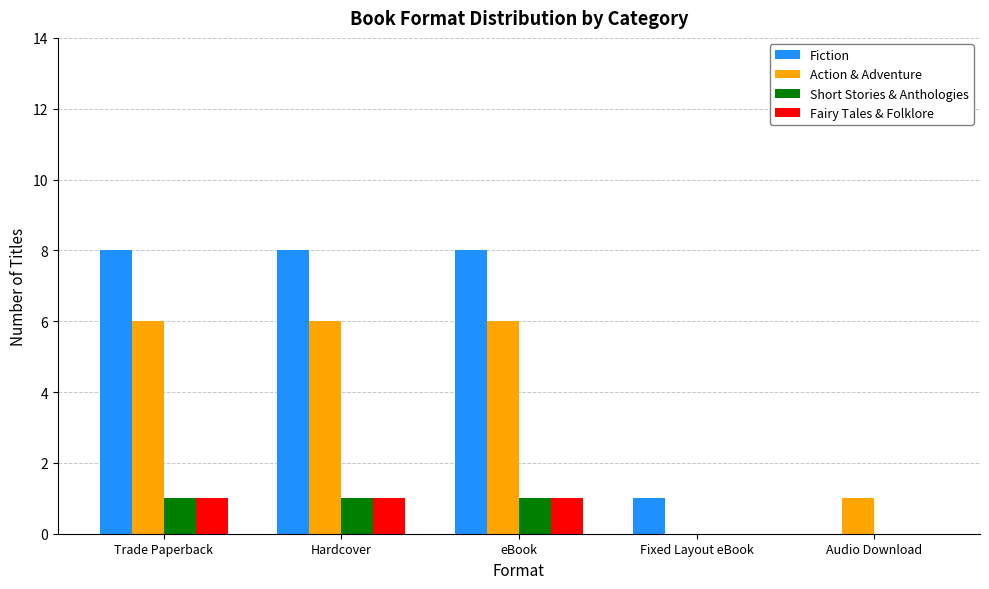

What is the maximum value shown in the chart?

8